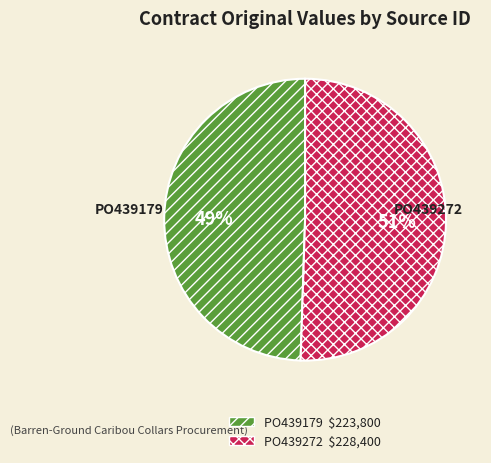

Is there any slice that represents more than half of the pie?

Yes